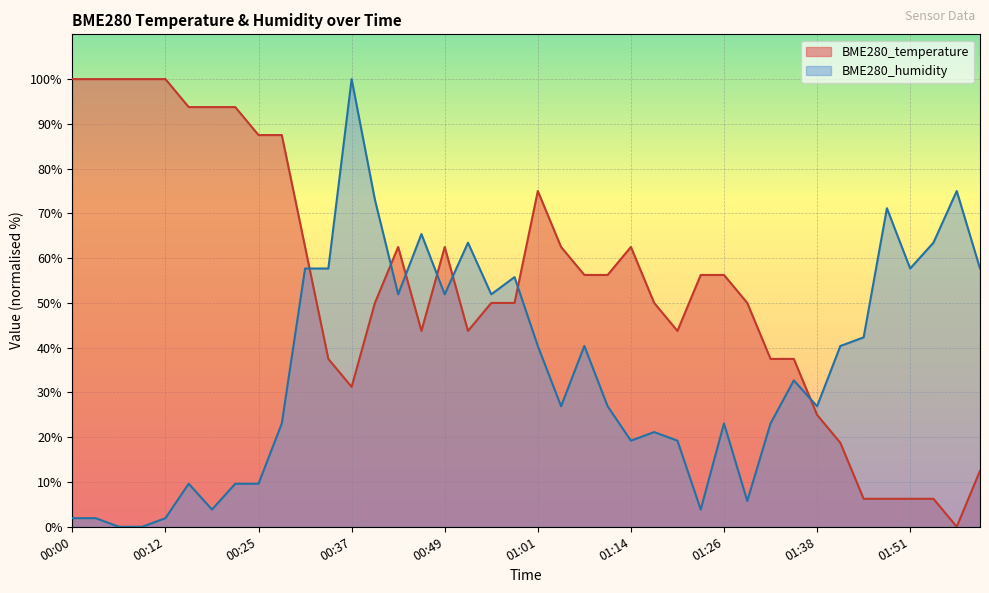

Rank the series by their average value, from highest to lowest.

BME280_temperature, BME280_humidity